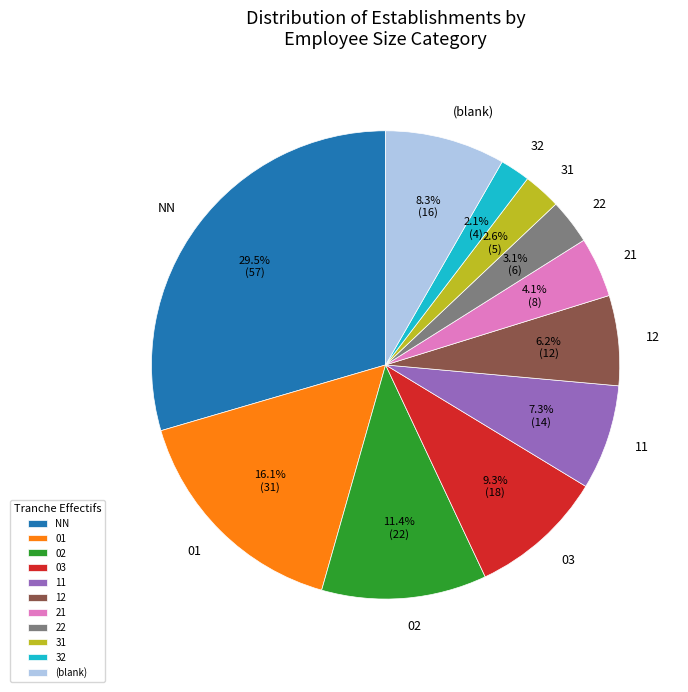

Which slice is the largest?

NN